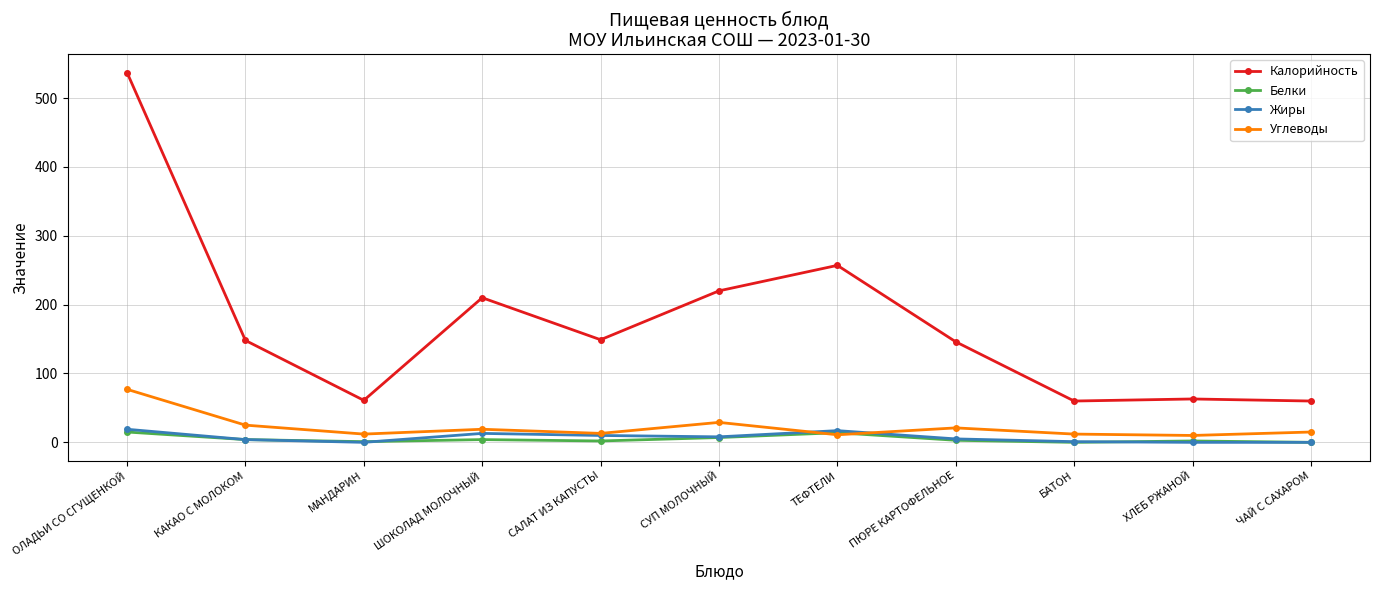

What is the maximum value shown in the chart?

537